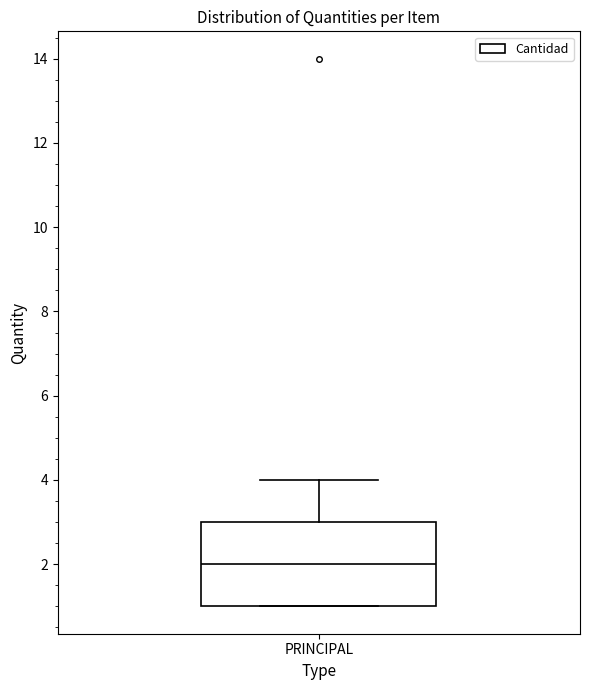

Where is the lower edge of the box for PRINCIPAL on the y-axis? The values are not printed on the chart, so give them approximately, as read against the axis.

1